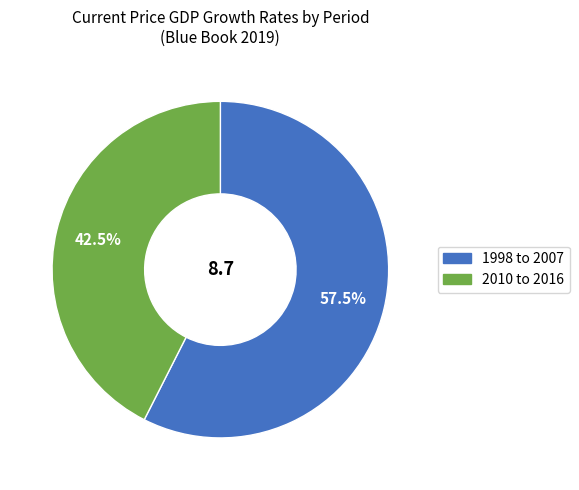

Is there any slice that represents more than half of the pie?

Yes